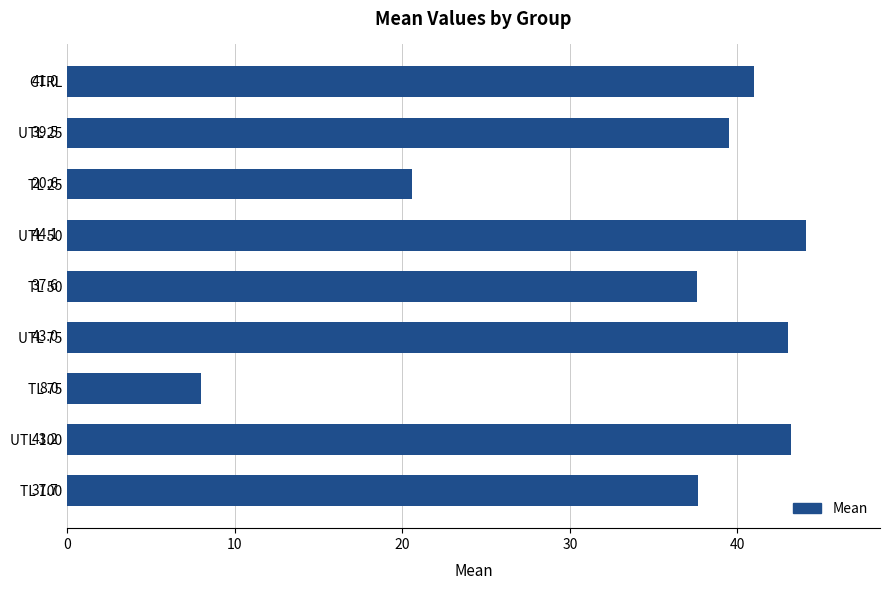

What is the average value?

35.0